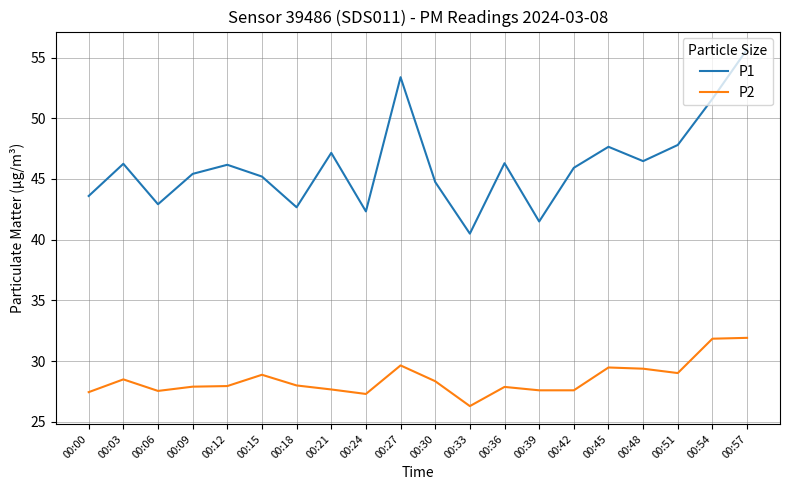

What is the maximum value shown in the chart?

55.7